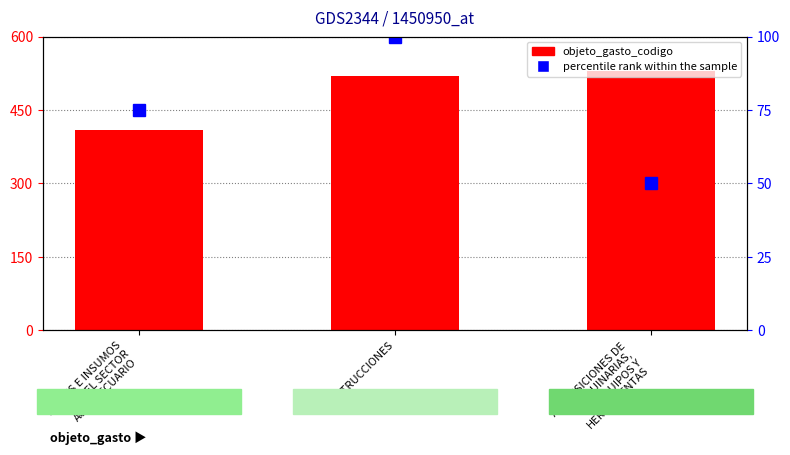

True or false: objeto_gasto_codigo has a value of 193 at ADQUISICIONES DE
MAQUINARIAS,
EQUIPOS Y
HERRAMIENTAS.

False